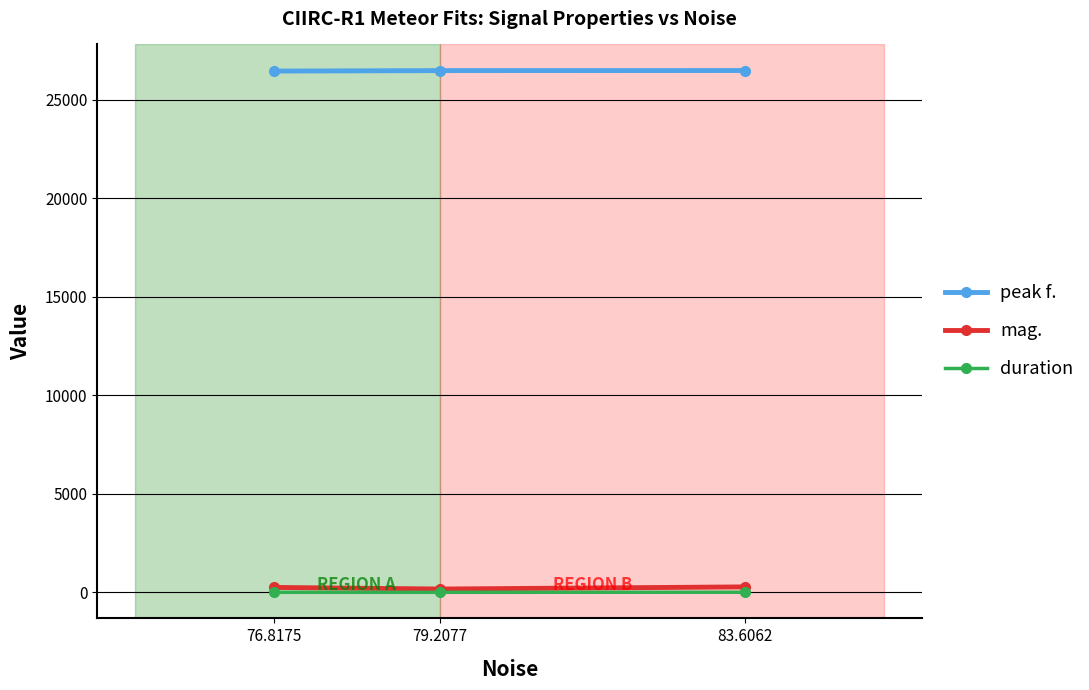

Rank the series by their maximum value, from lowest to highest.

duration, mag., peak f.